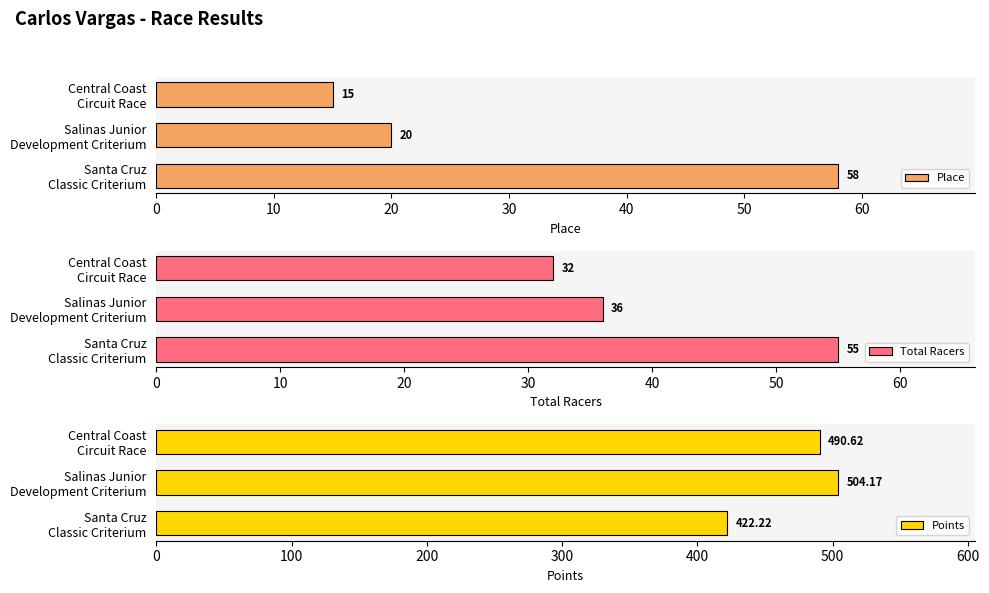

How many Place values are between 15 and 58?

3